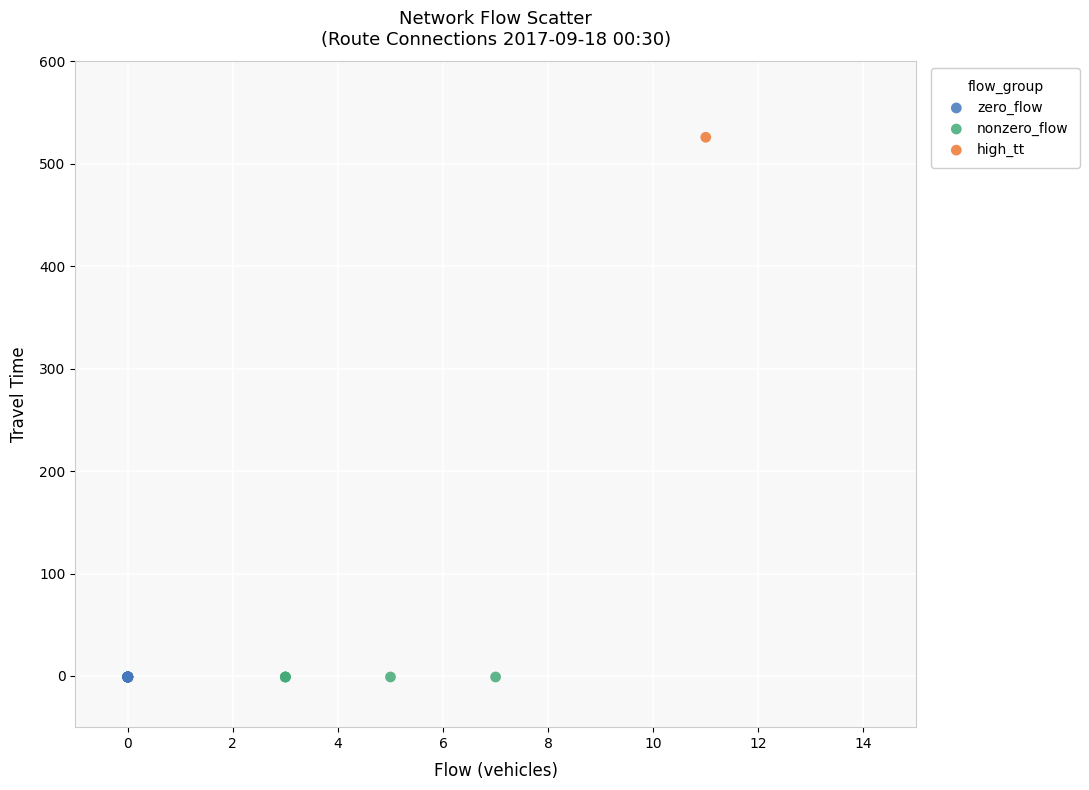

What are all the series names shown in the legend?

zero_flow, nonzero_flow, high_tt